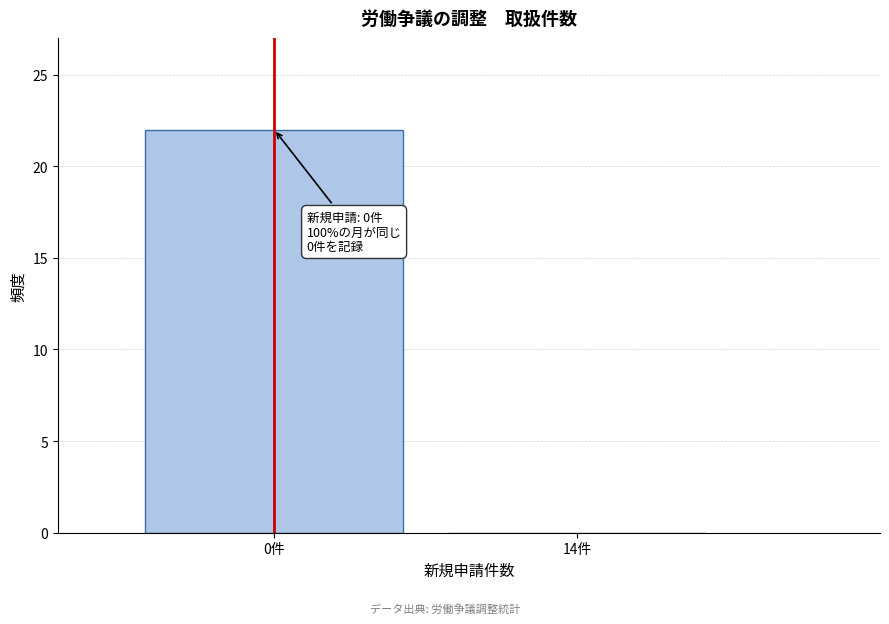

What is the greatest value displayed?

22